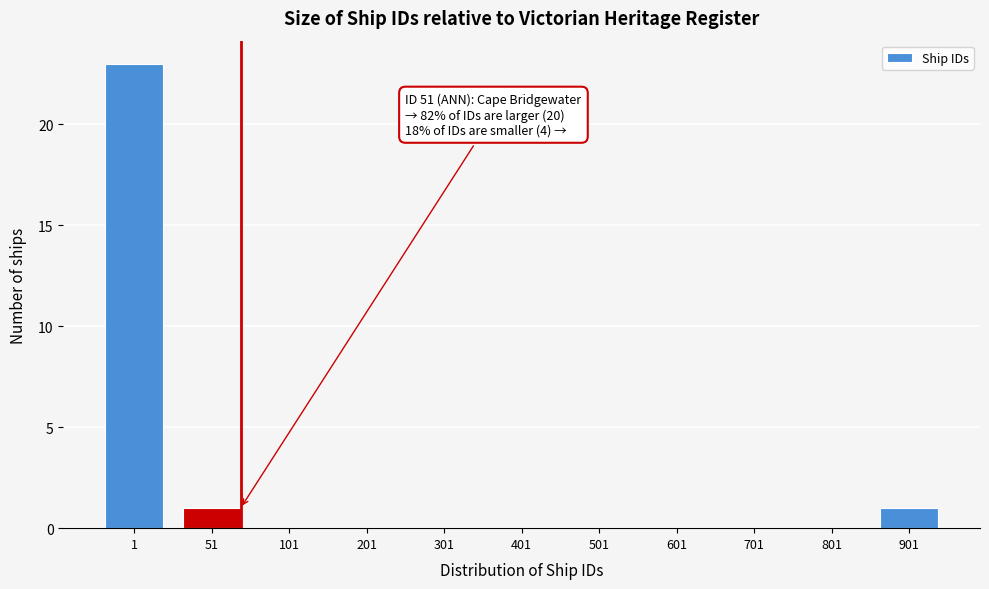

Reading left to right, what are all the values shown in this chart?

1=23	51=1	101=0	201=0	301=0	401=0	501=0	601=0	701=0	801=0	901=1